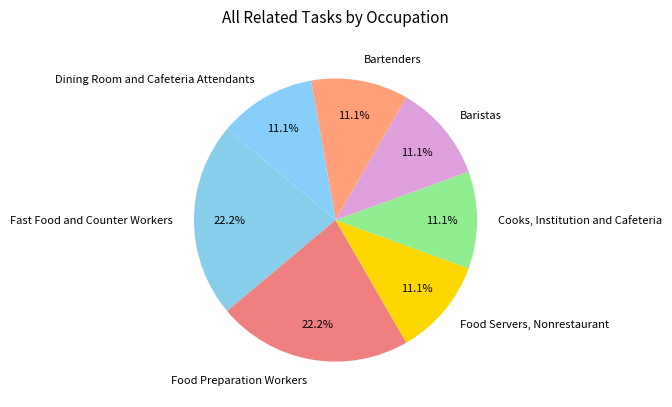

To the nearest percent, what is the average slice percentage?

14%